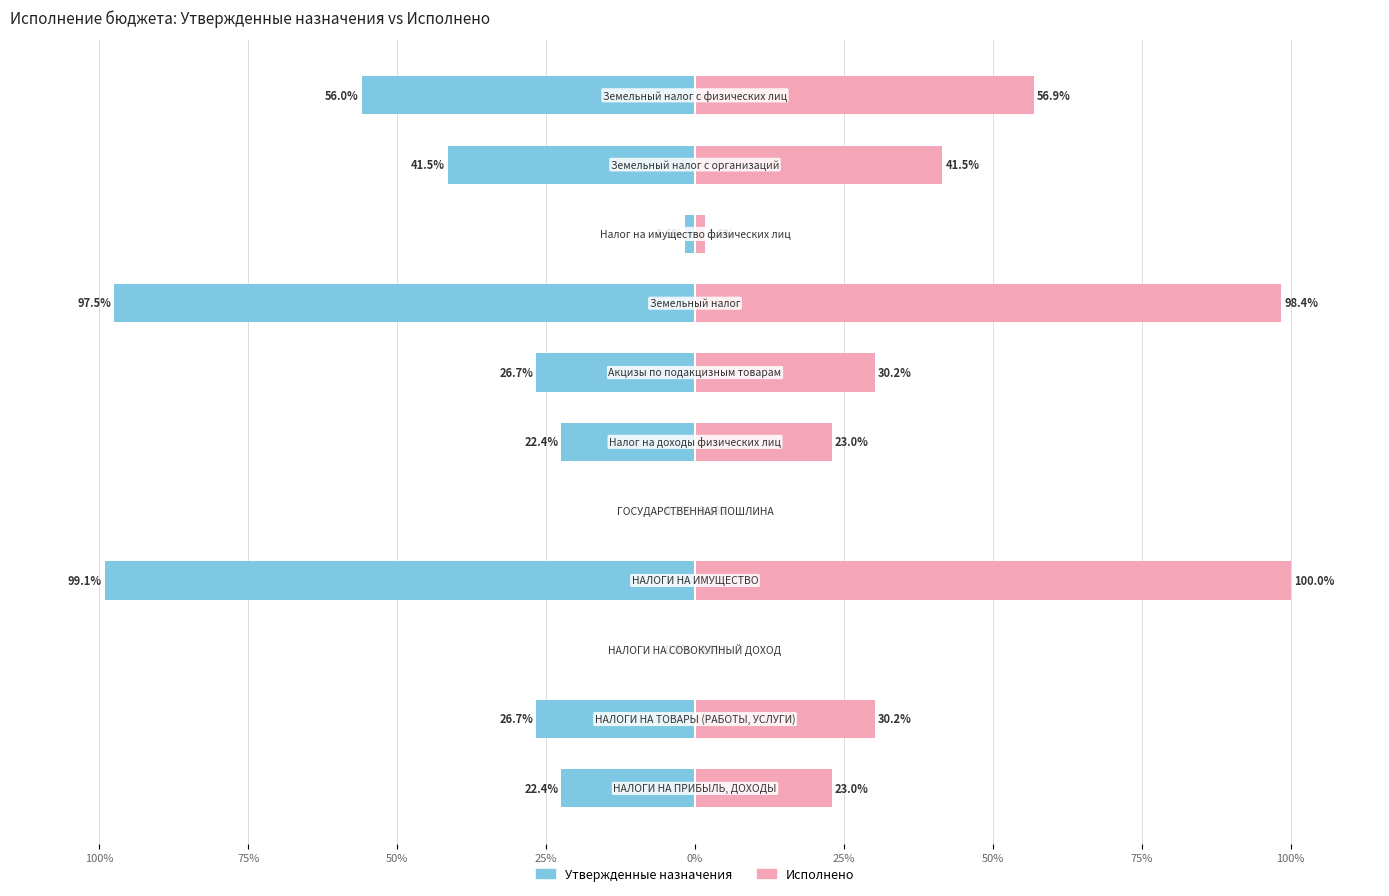

Is it true that Исполнено equals 98.4 at 75%?

True